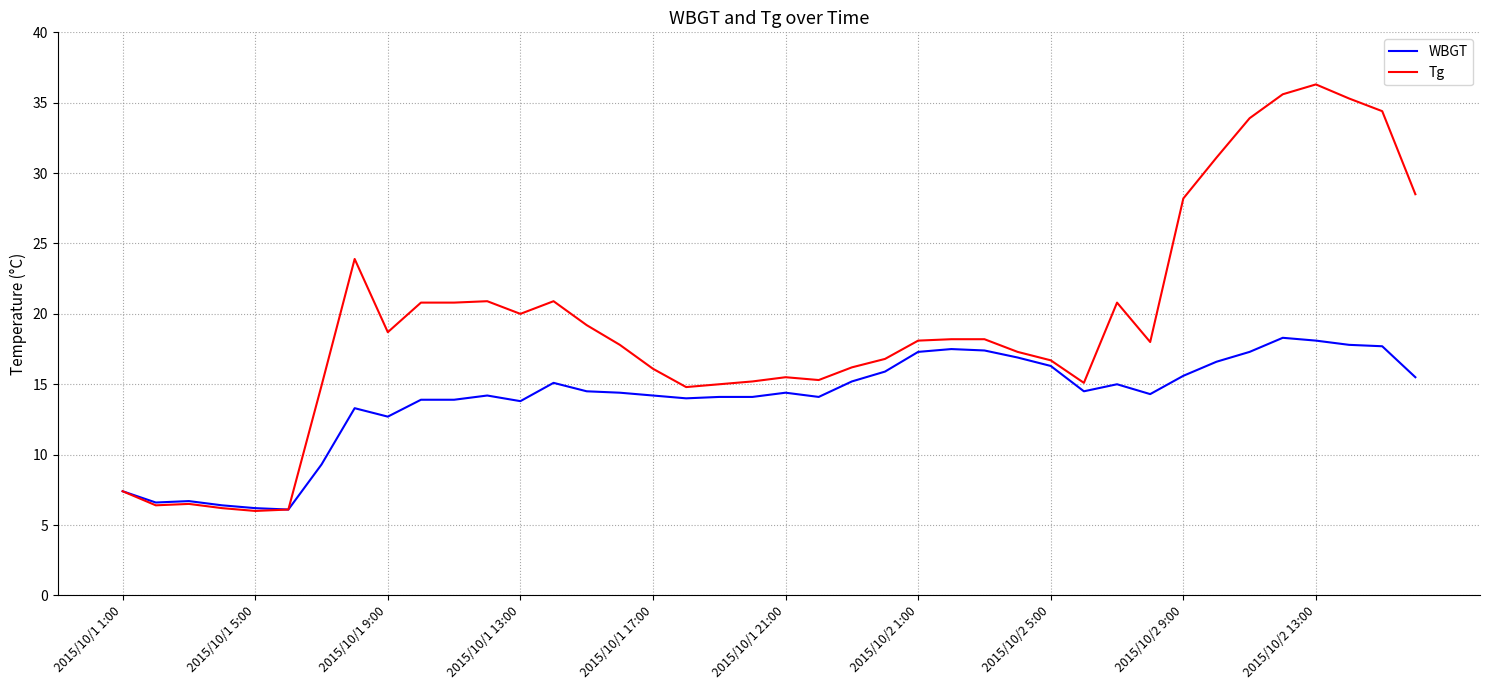

Rank the series by their average value, from lowest to highest.

WBGT, Tg